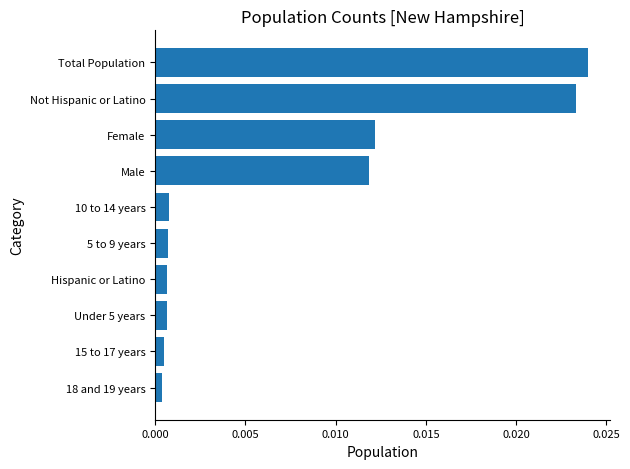

Are the bars grouped side by side (vs. stacked)?

No